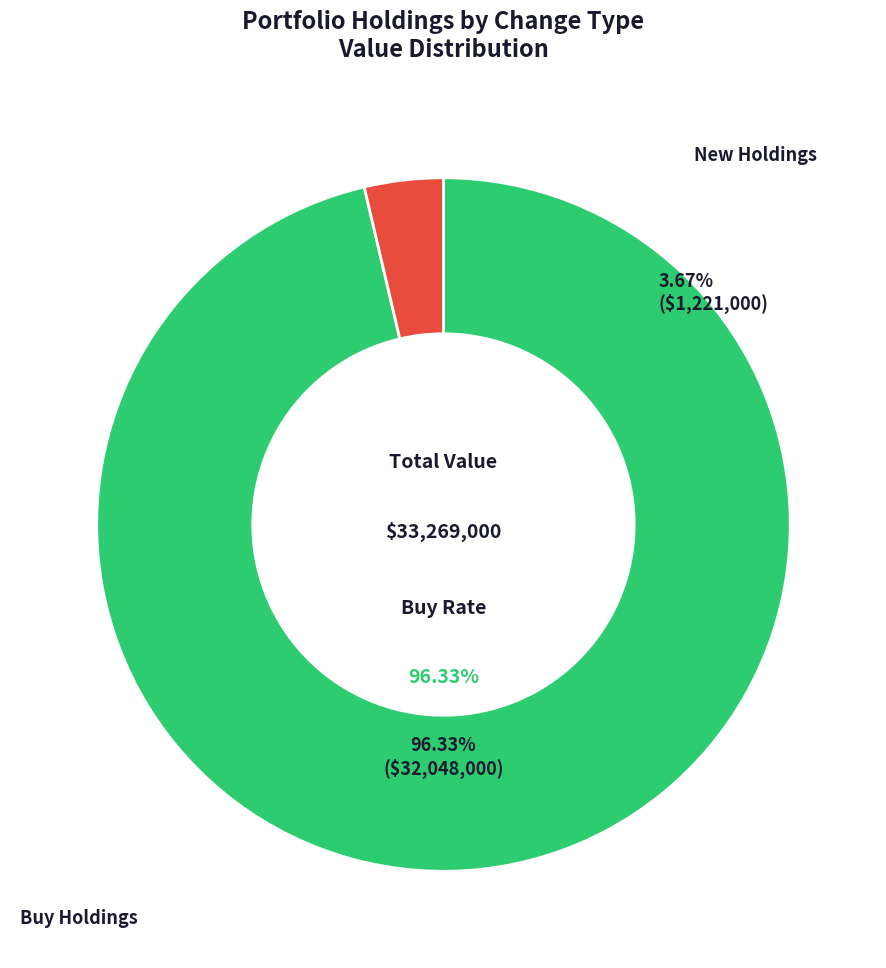

Is it true that Buy is 89% of the pie?

False